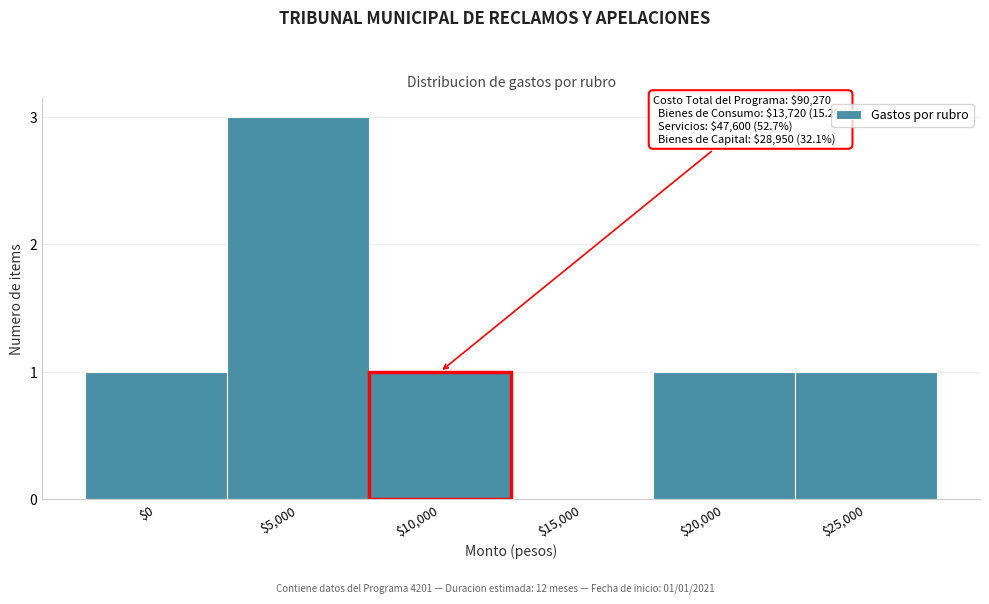

The chart shows a value of 1 at $25,000. True or false?

True